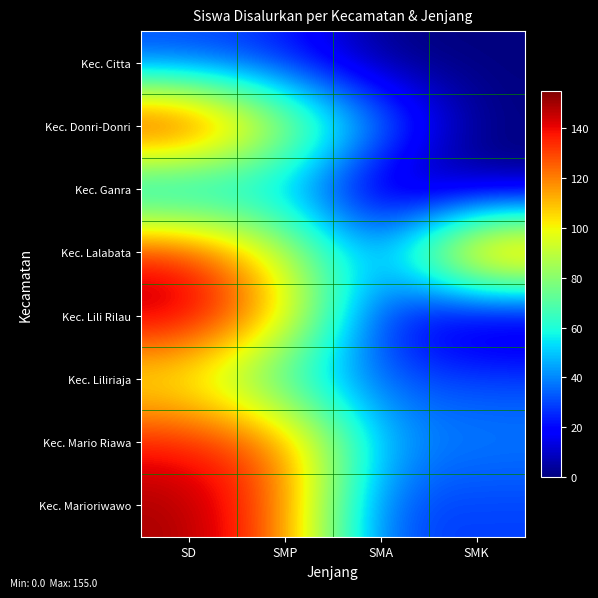

What is the difference between the highest and lowest values at SMK?

144